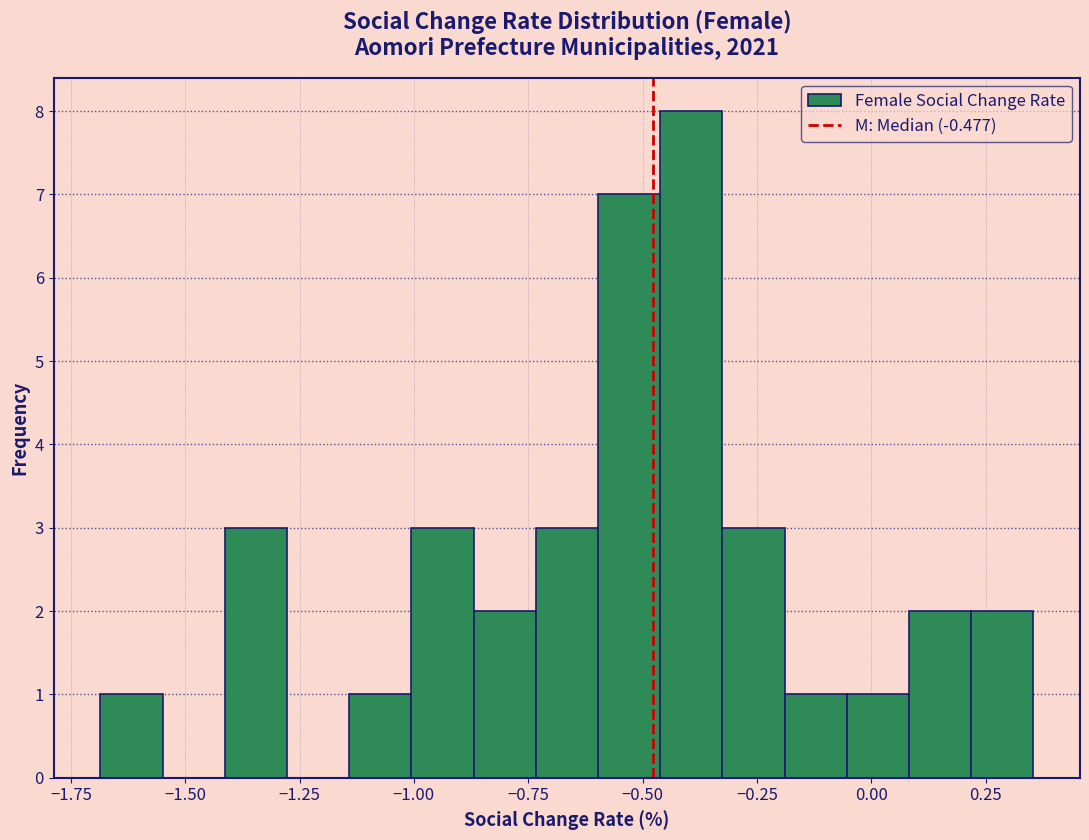

Around what value on the x-axis is the tallest bar? Give the approximate position of its centre, as read against the axis.

-0.40